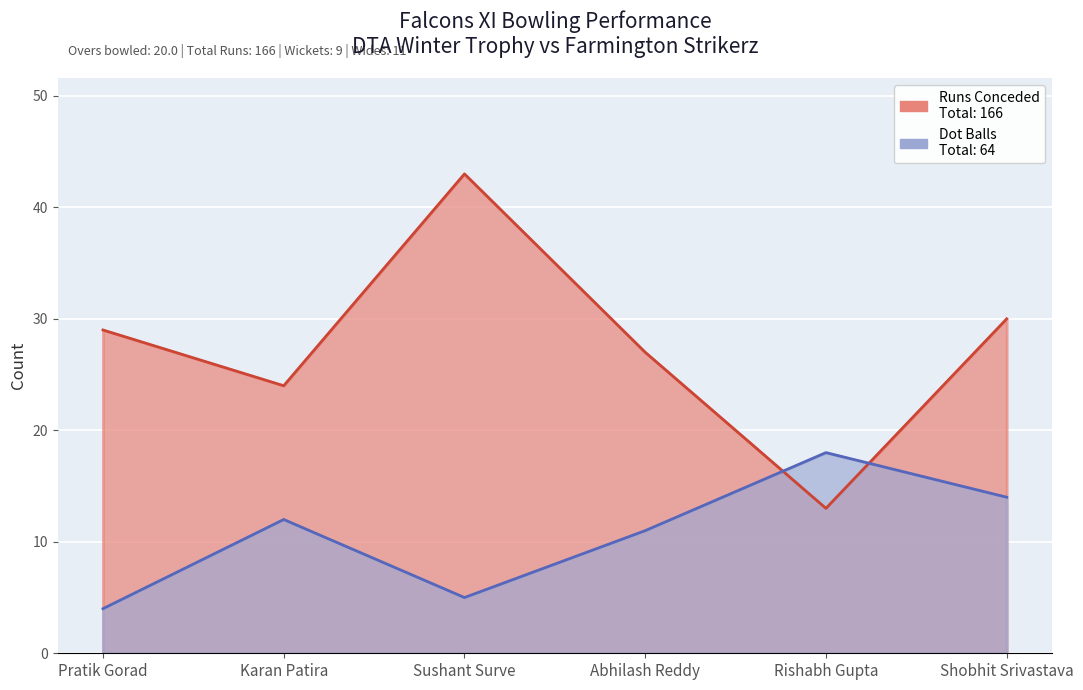

Rank the series by their maximum value, from highest to lowest.

Runs Conceded, Dot Balls